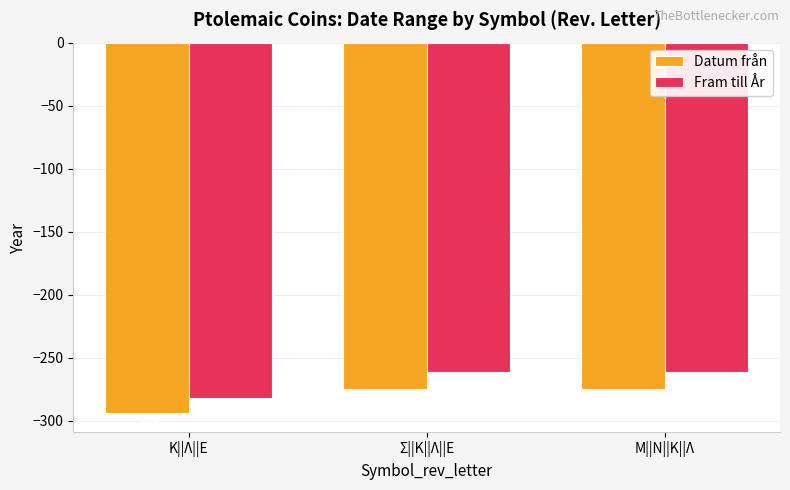

Does the chart contain any negative values?

Yes